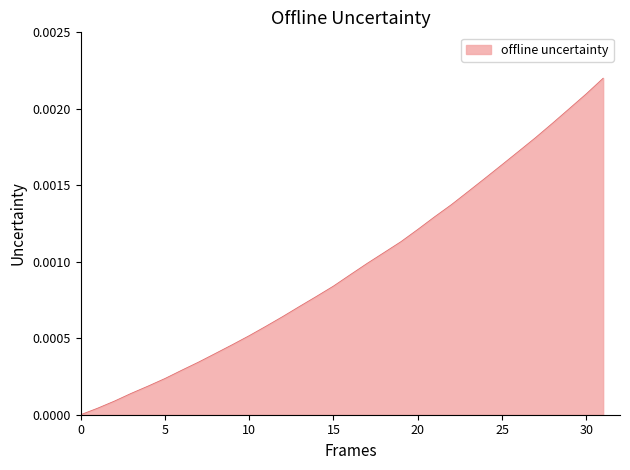

Does the chart display data point markers on the line(s)?

No